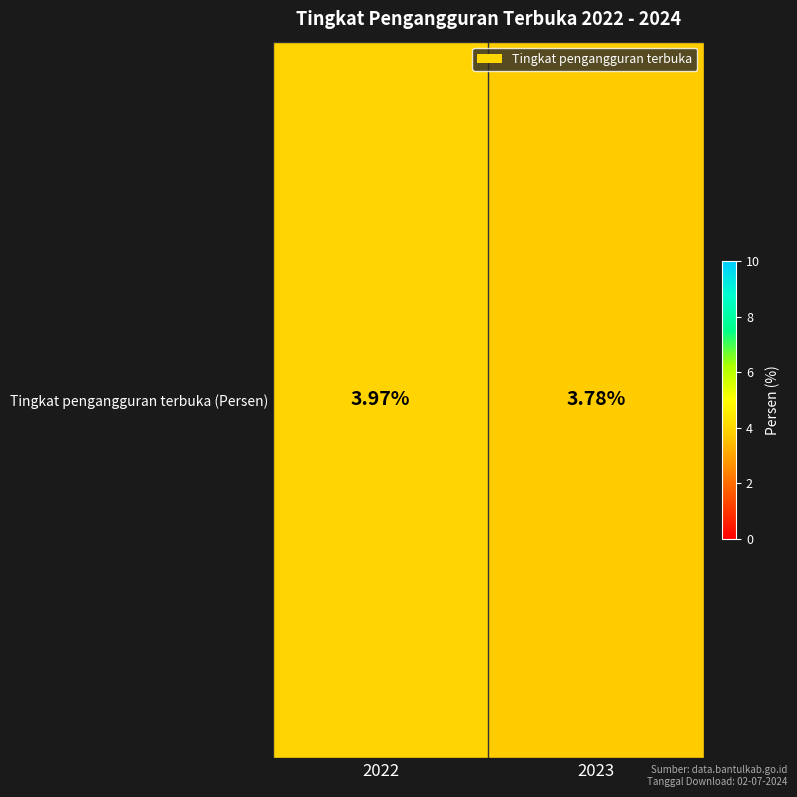

How many categories are shown in the chart?

2